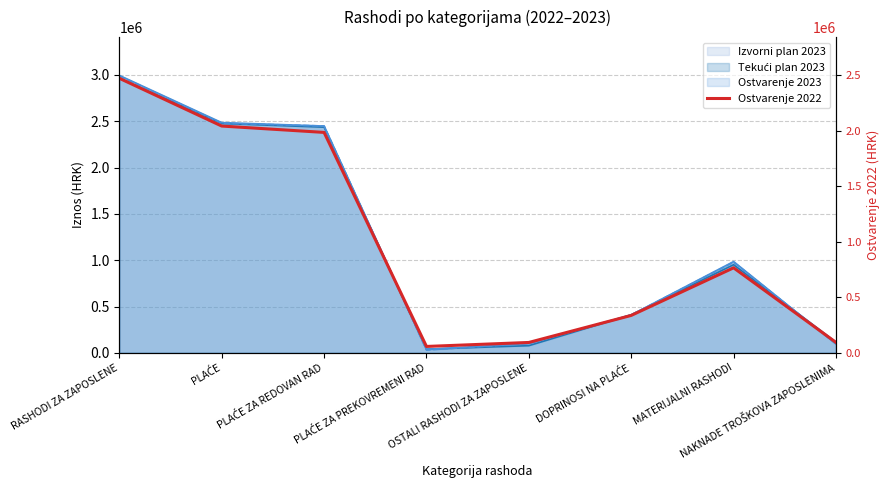

What is the label of the 5th point from the left?

OSTALI RASHODI ZA ZAPOSLENE